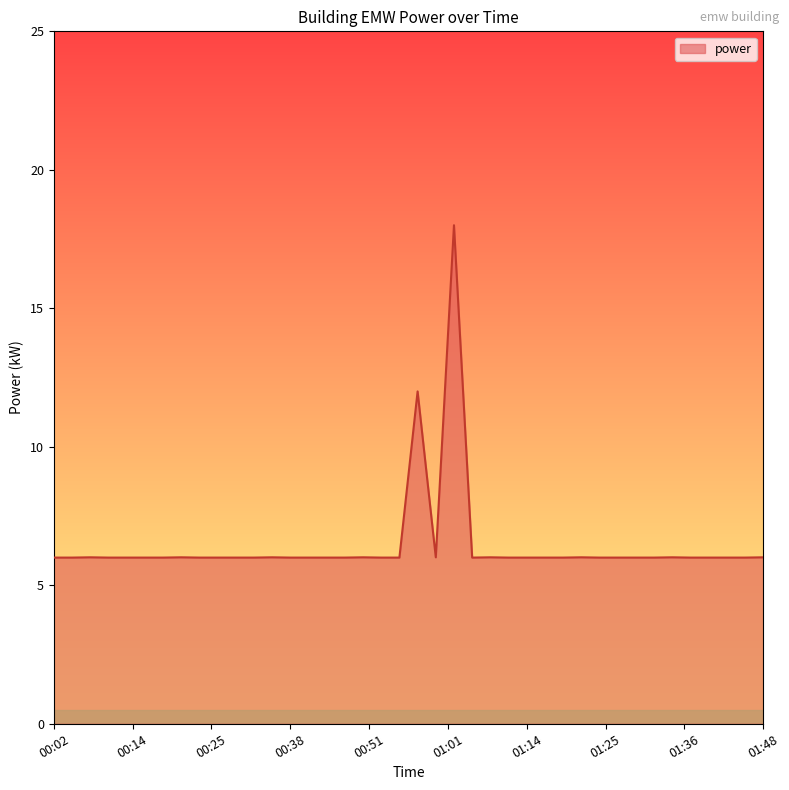

What is the difference between the maximum and minimum values?

12.0